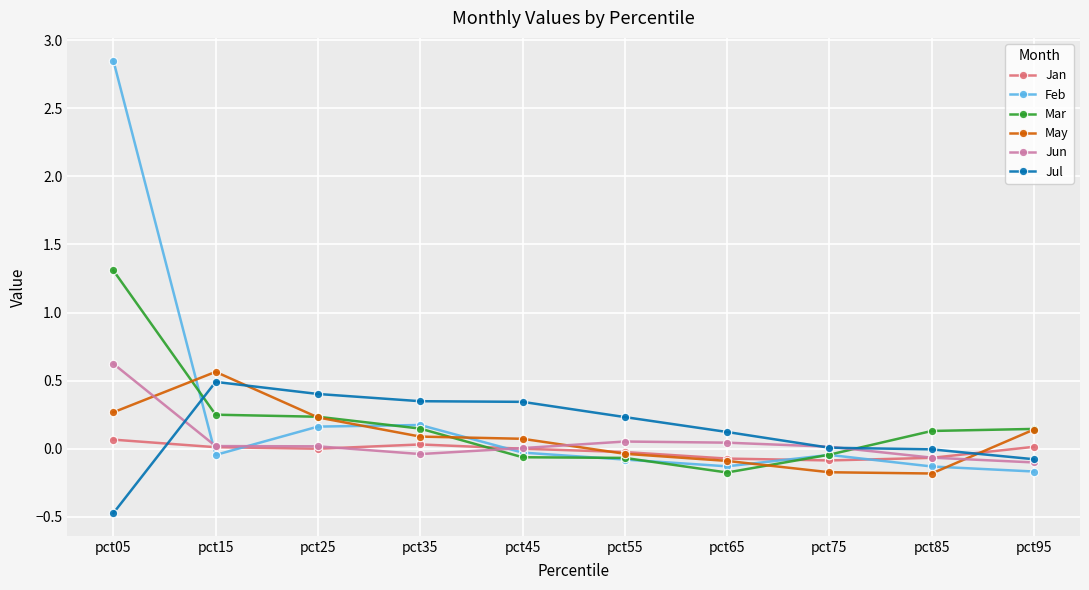

Is it true that Jun equals 0.0 at pct15?

True